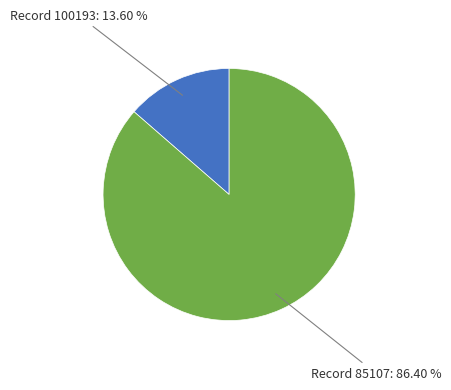

Is there a majority slice in this chart?

Yes